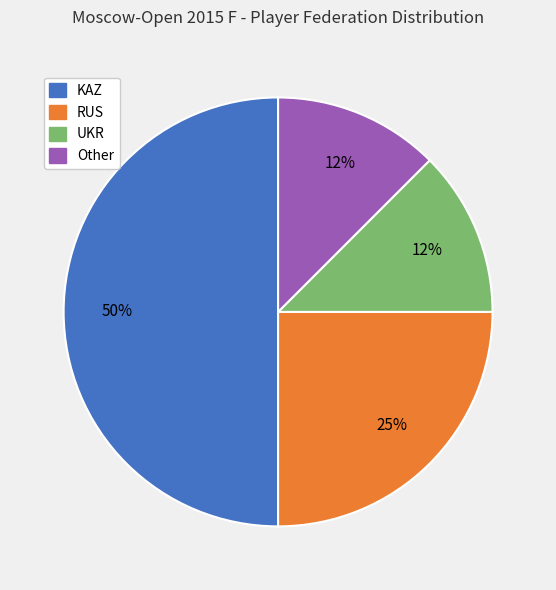

The KAZ slice represents 44% of the pie. True or false?

False